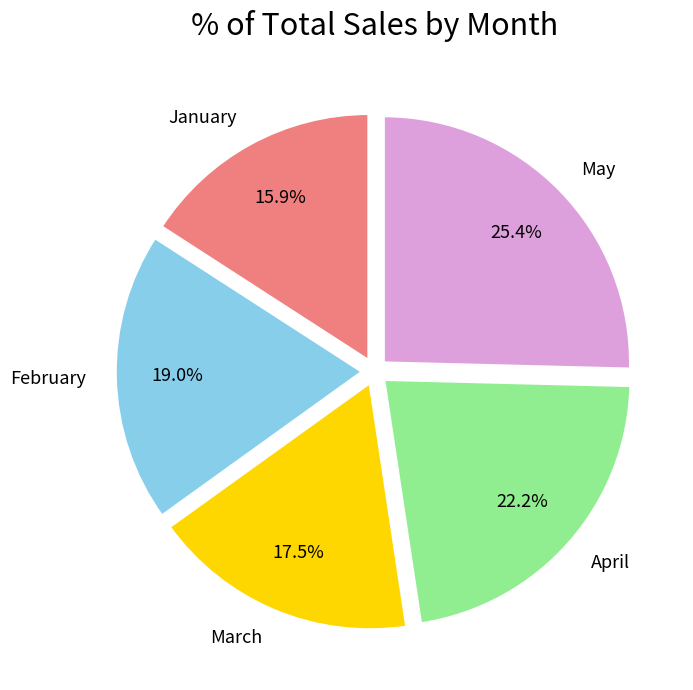

Combined, do May and March account for over 50%?

No